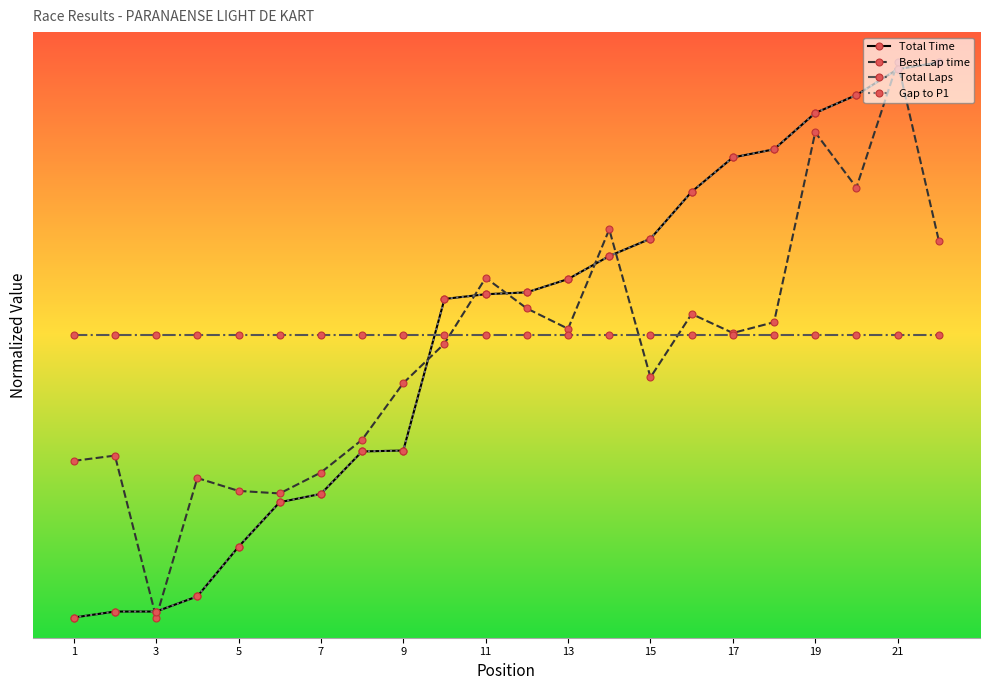

Does the chart have visible grid lines?

No